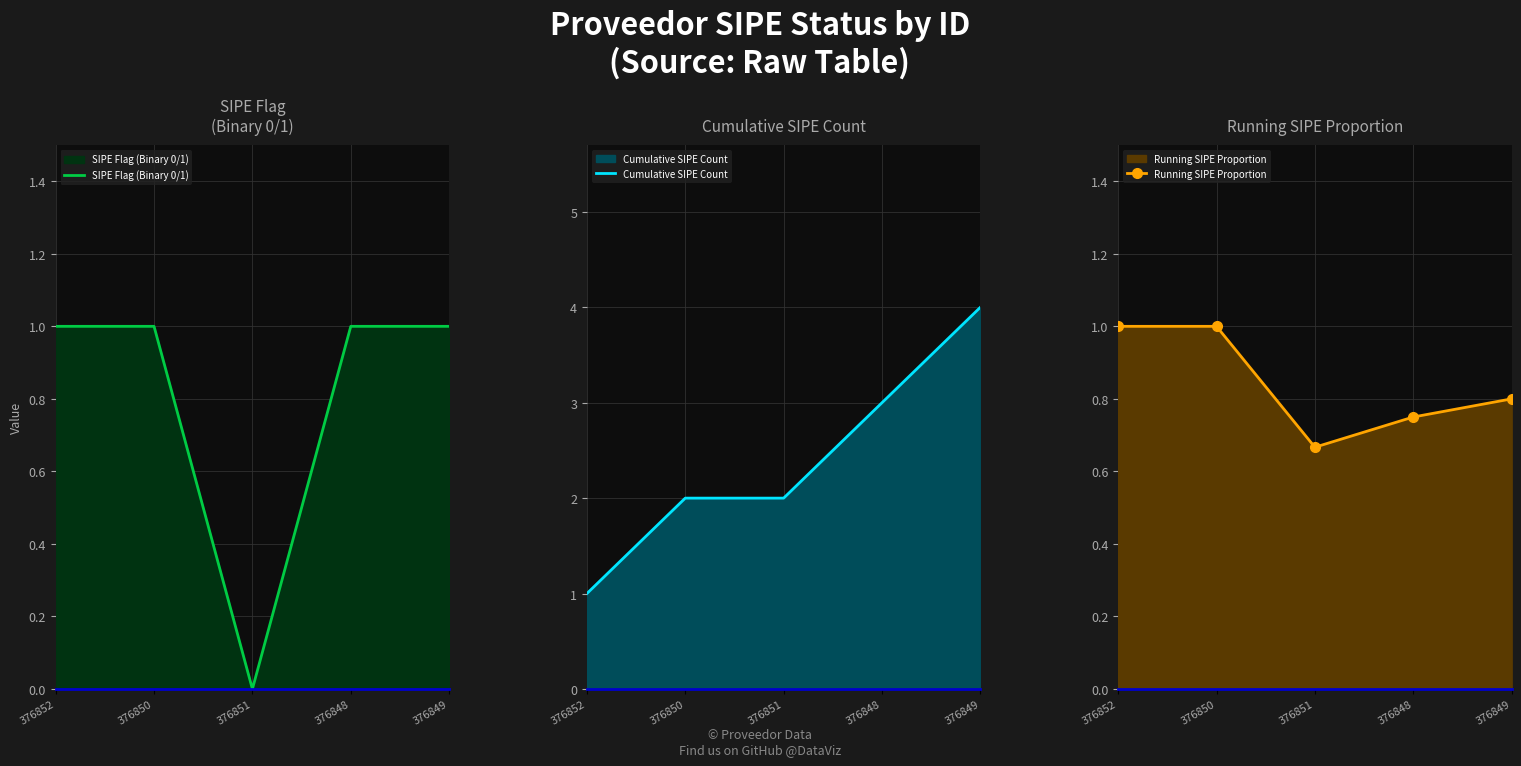

Reading left to right, what are all the values shown in this chart?

SIPE Flag (Binary 0/1): 376852=1.0	376850=1.0	376851=0.0	376848=1.0	376849=1.0
Cumulative SIPE Count: 376852=1.0	376850=2.0	376851=2.0	376848=3.0	376849=4.0
Running SIPE Proportion: 376852=1.0	376850=1.0	376851=0.7	376848=0.8	376849=0.8